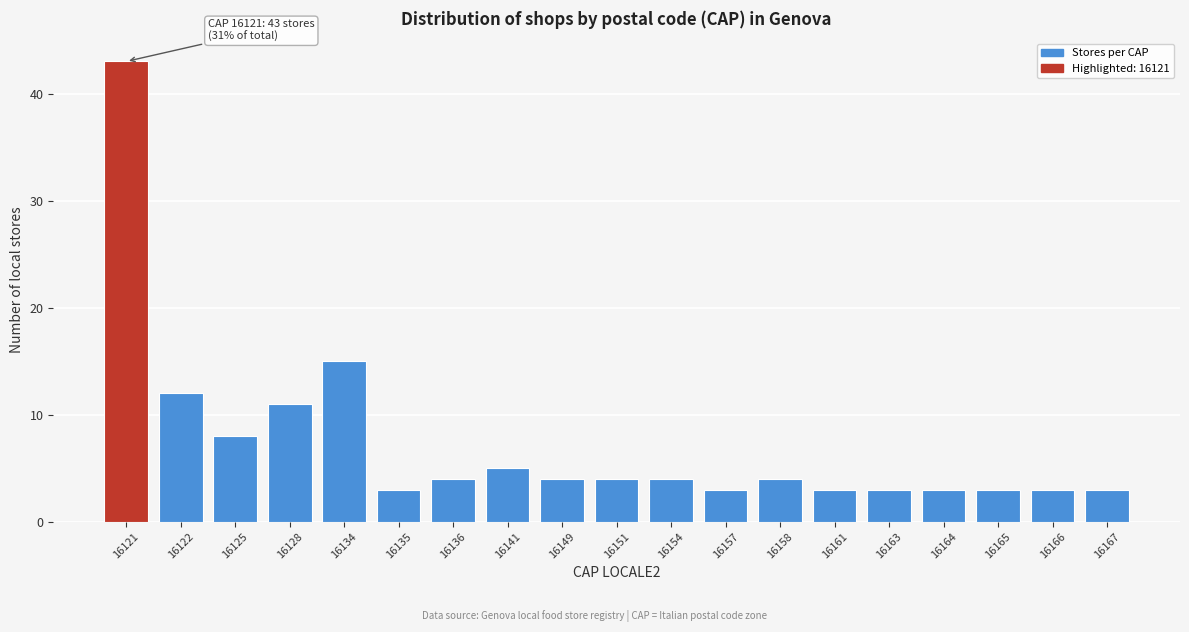

Reading right to left, extract all data points from this chart.

16167=3	16166=3	16165=3	16164=3	16163=3	16161=3	16158=4	16157=3	16154=4	16151=4	16149=4	16141=5	16136=4	16135=3	16134=15	16128=11	16125=8	16122=12	16121=43